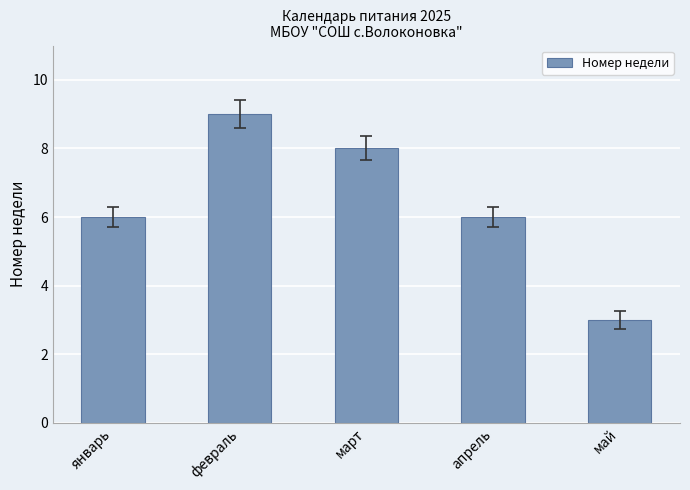

What is the average value?

6